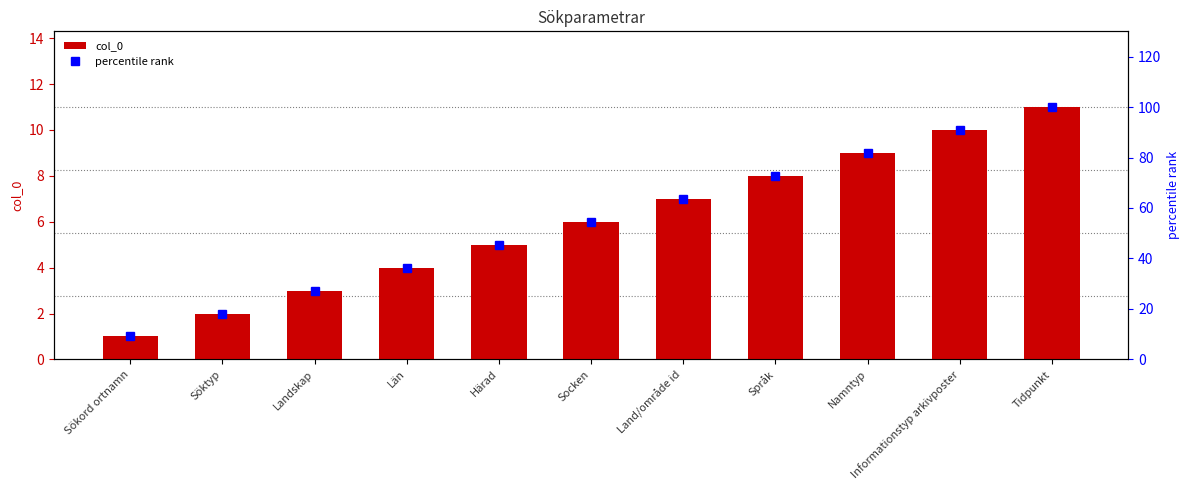

Reading left to right, extract all data points from this chart.

col_0: Sökord ortnamn=1.0	Söktyp=2.0	Landskap=3.0	Län=4.0	Härad=5.0	Socken=6.0	Land/område id=7.0	Språk=8.0	Namntyp=9.0	Informationstyp arkivposter=10.0	Tidpunkt=11.0
percentile rank: Sökord ortnamn=9.1	Söktyp=18.2	Landskap=27.3	Län=36.4	Härad=45.5	Socken=54.5	Land/område id=63.6	Språk=72.7	Namntyp=81.8	Informationstyp arkivposter=90.9	Tidpunkt=100.0